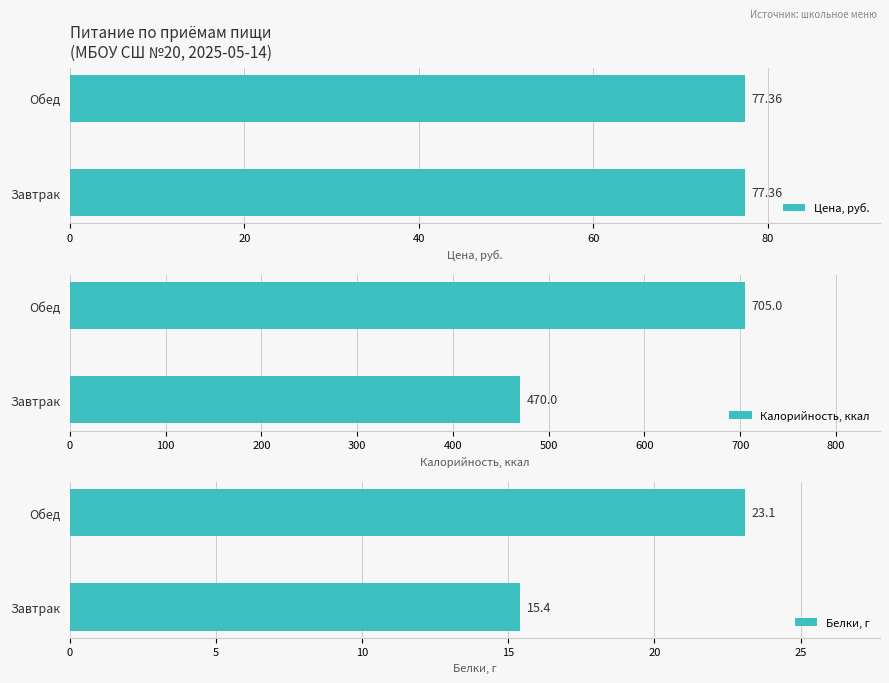

What is the highest value of the Калорийность, ккал series?

705